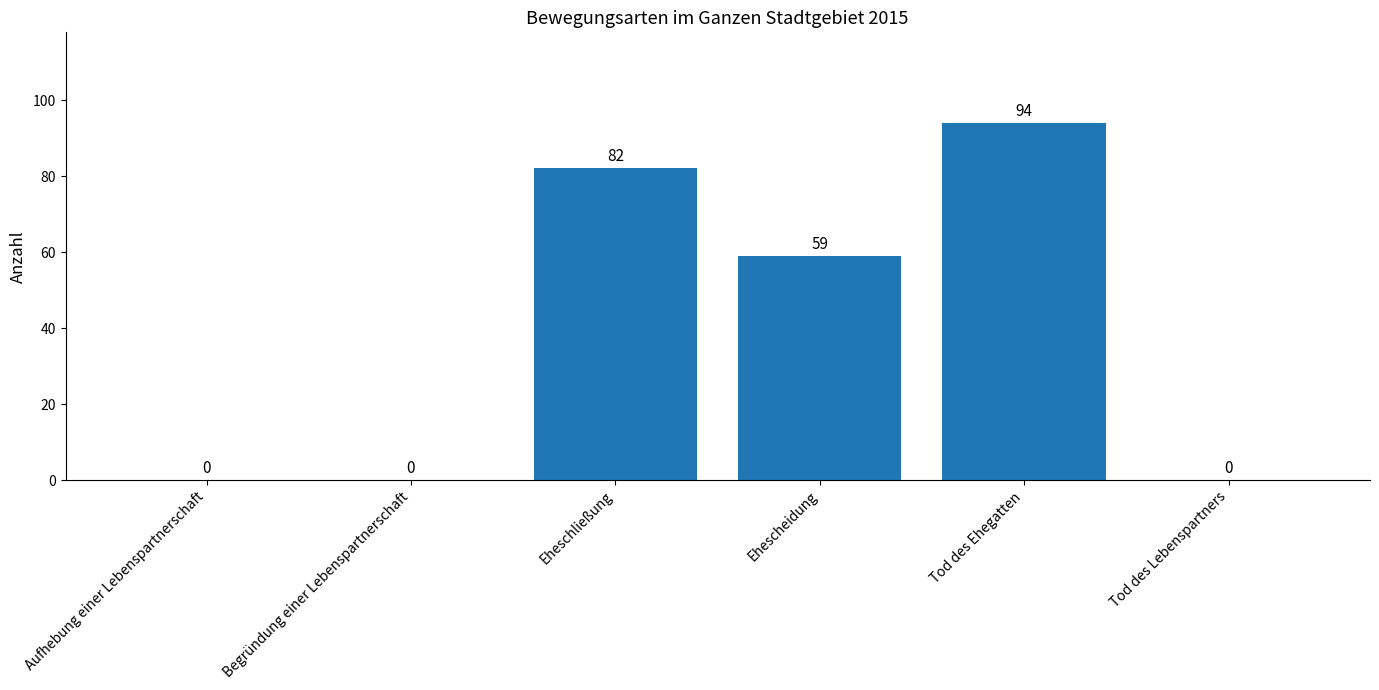

Which has a higher value, Tod des Ehegatten or Begründung einer Lebenspartnerschaft?

Tod des Ehegatten